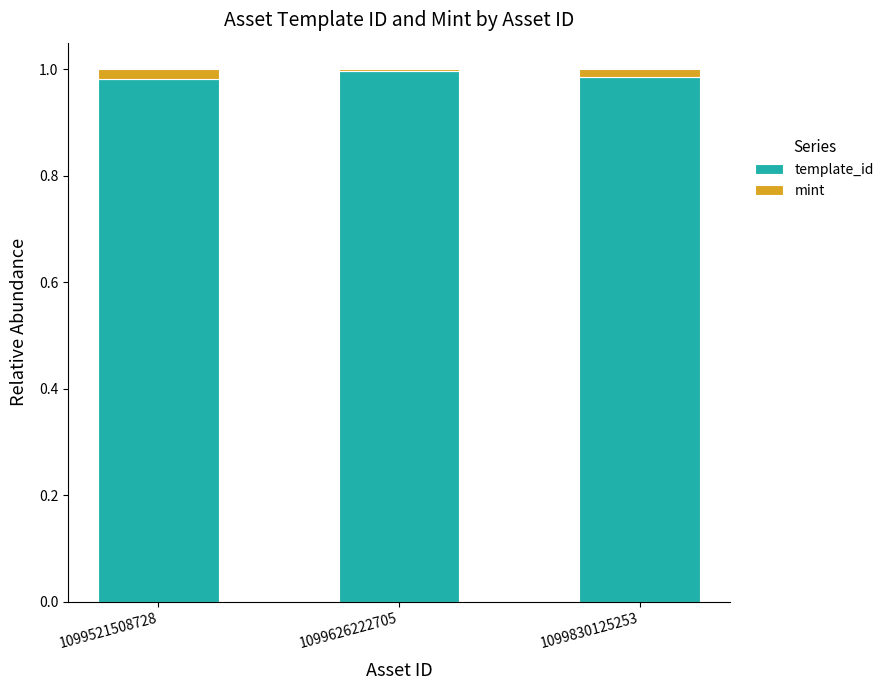

Is it true that template_id equals 1.0 at 1099626222705?

True